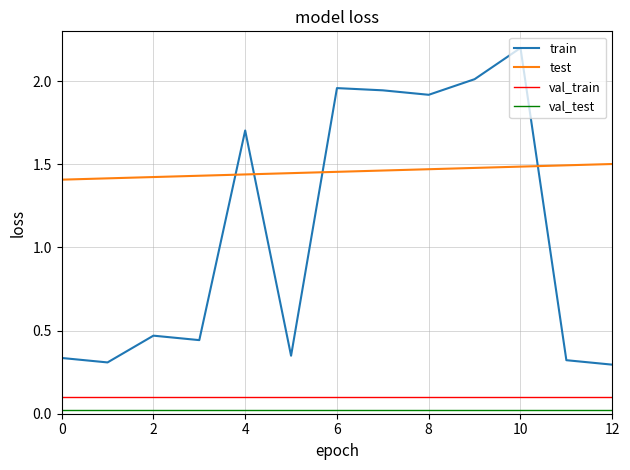

Which series has the largest range (max minus min)?

train